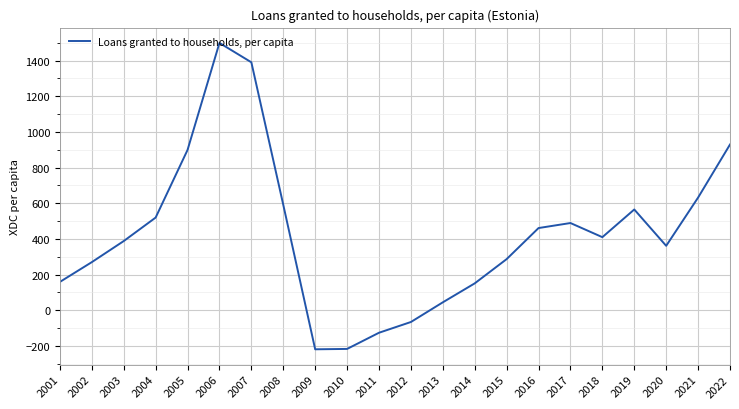

Is it true that the value at 2010 is -216.5?

True